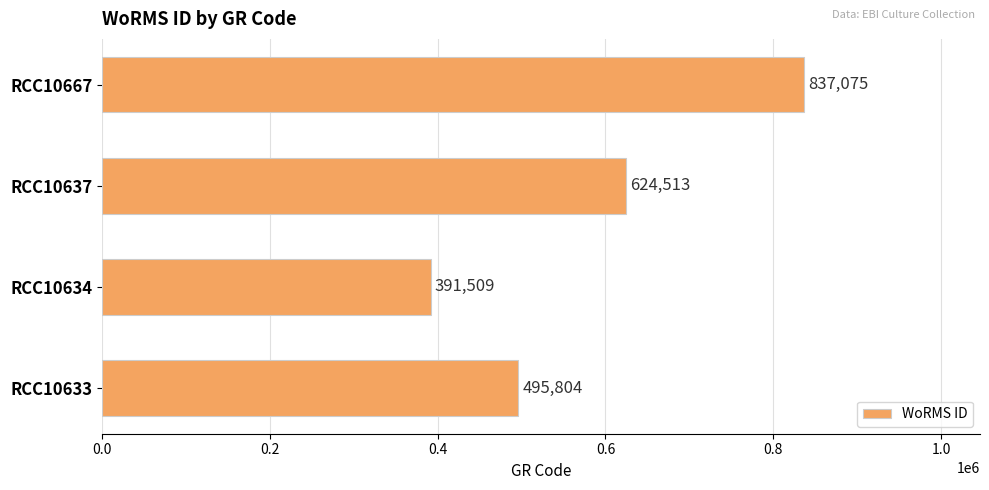

What is the ratio of the value at RCC10667 to the value at RCC10637?

1.3